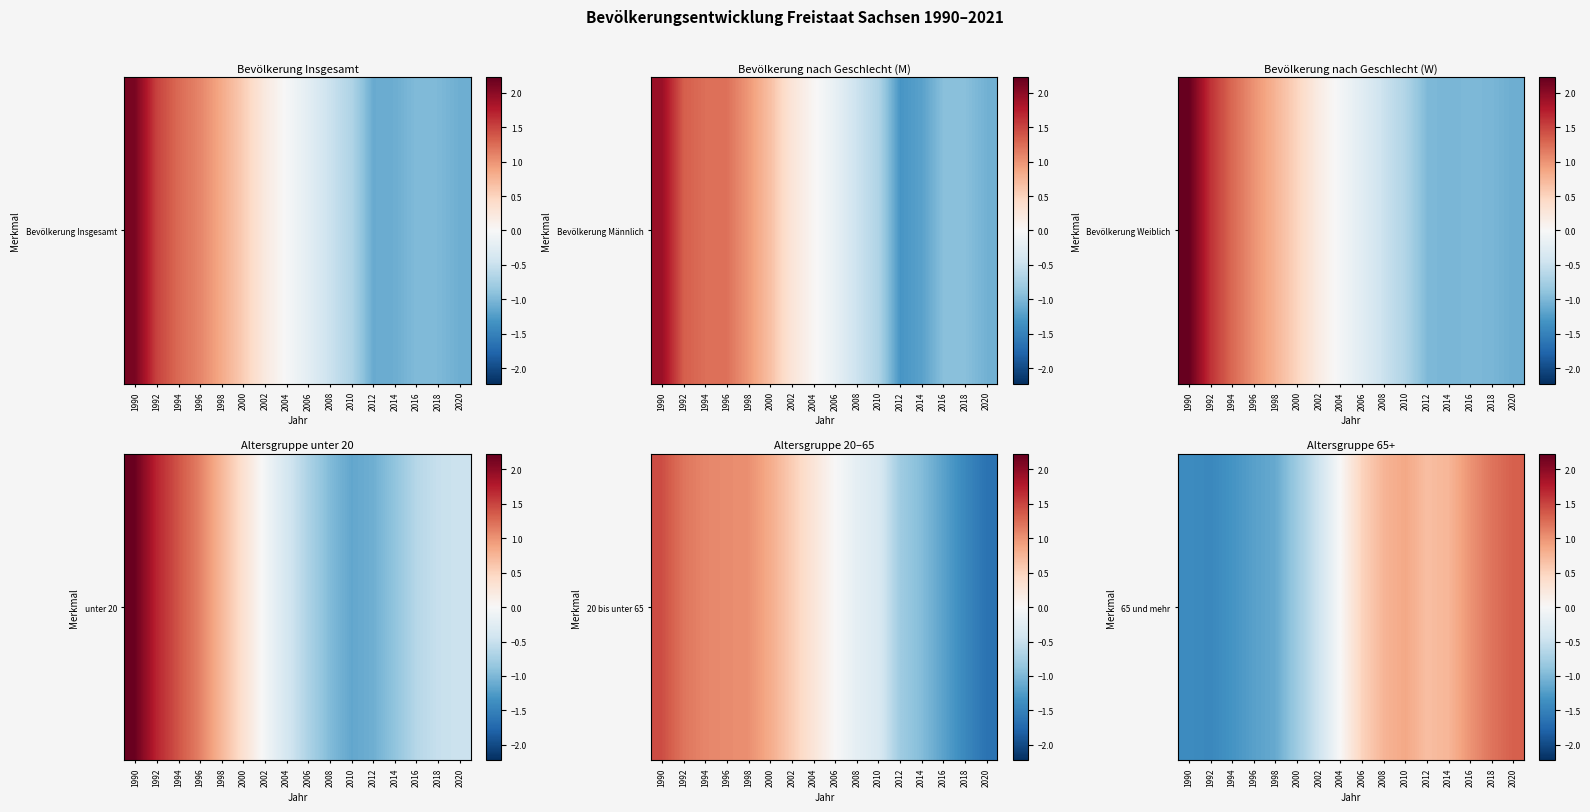

At which category does the chart reach its peak across all series?

2020